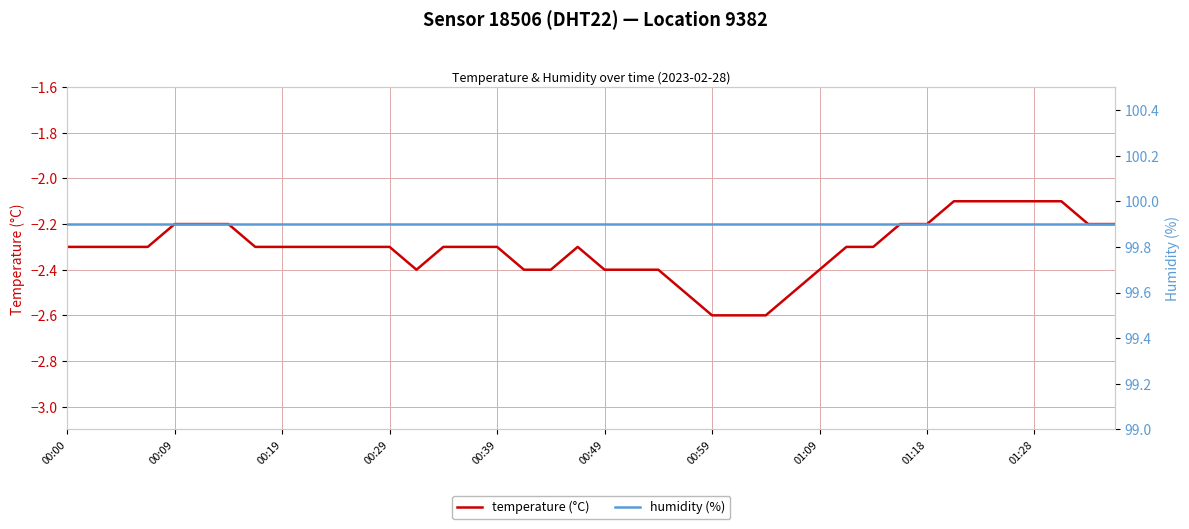

What is the value of the humidity (%) point at the 28th from the left?

99.9